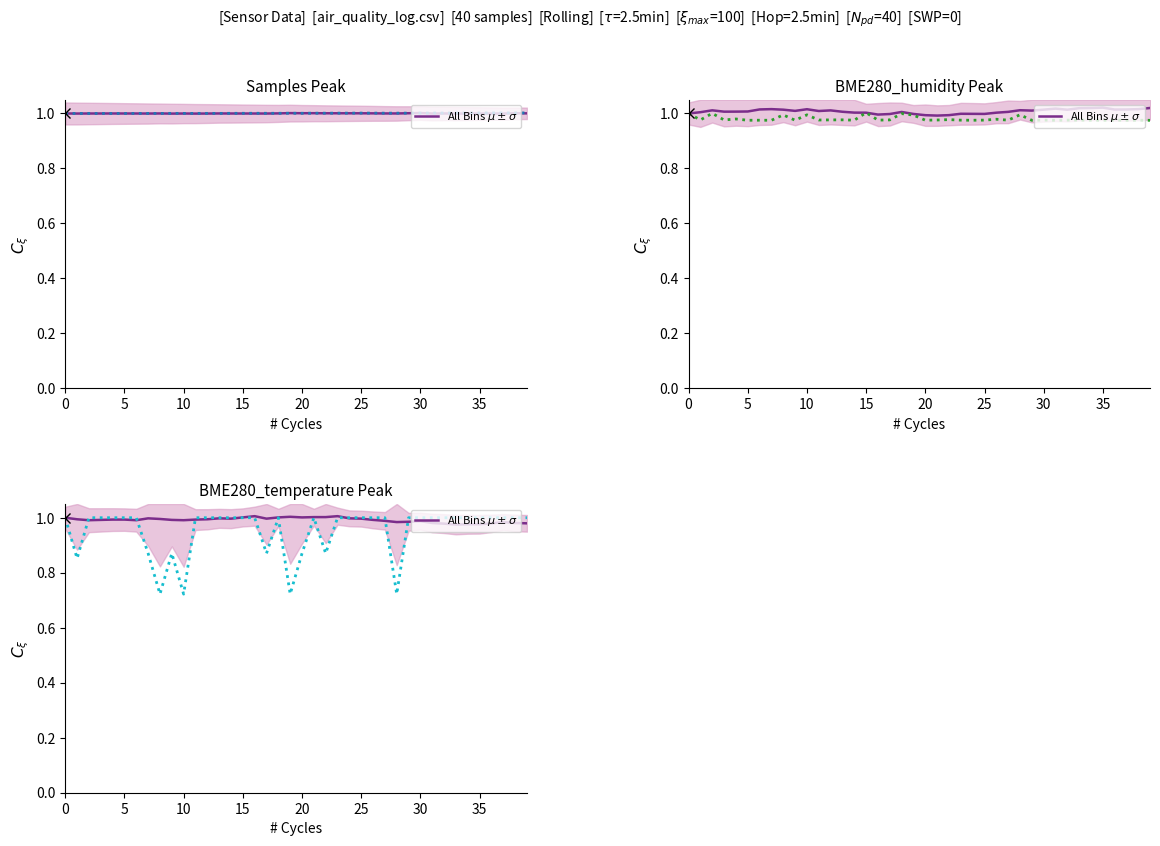

Which category has the highest value across all series?

16